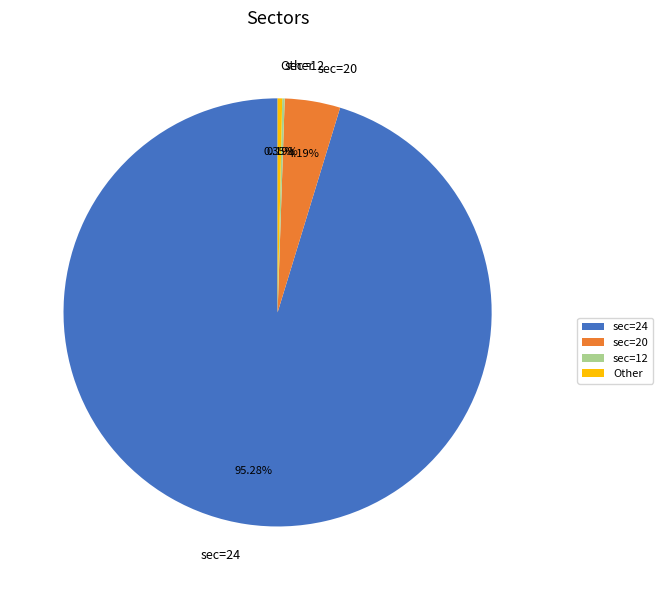

Does sec=24 represent more than half of the total?

Yes